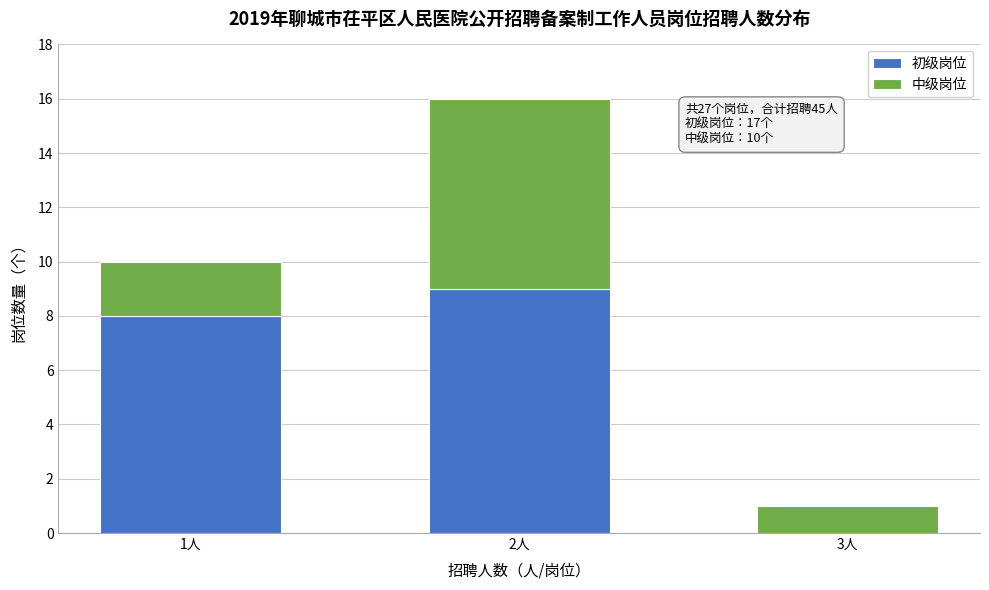

Reading left to right, transcribe the values for 初级岗位.

1人=8	2人=9	3人=0